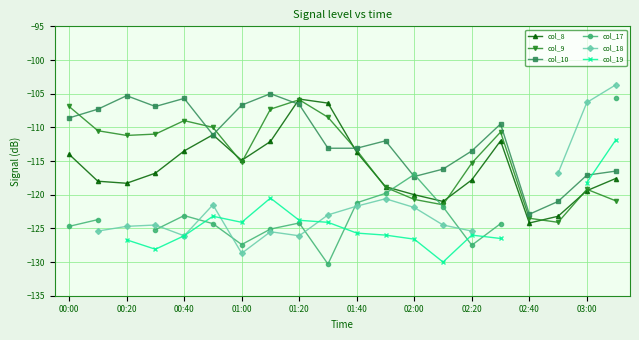

What is the total value across all series at 19?

-676.3